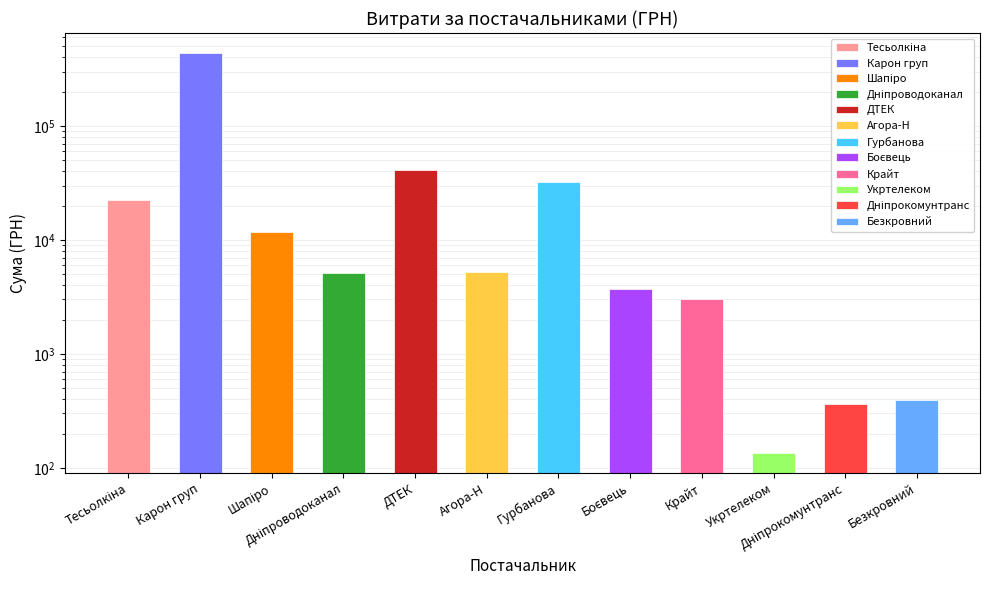

What position from the right is Дніпрокомунтранс?

2